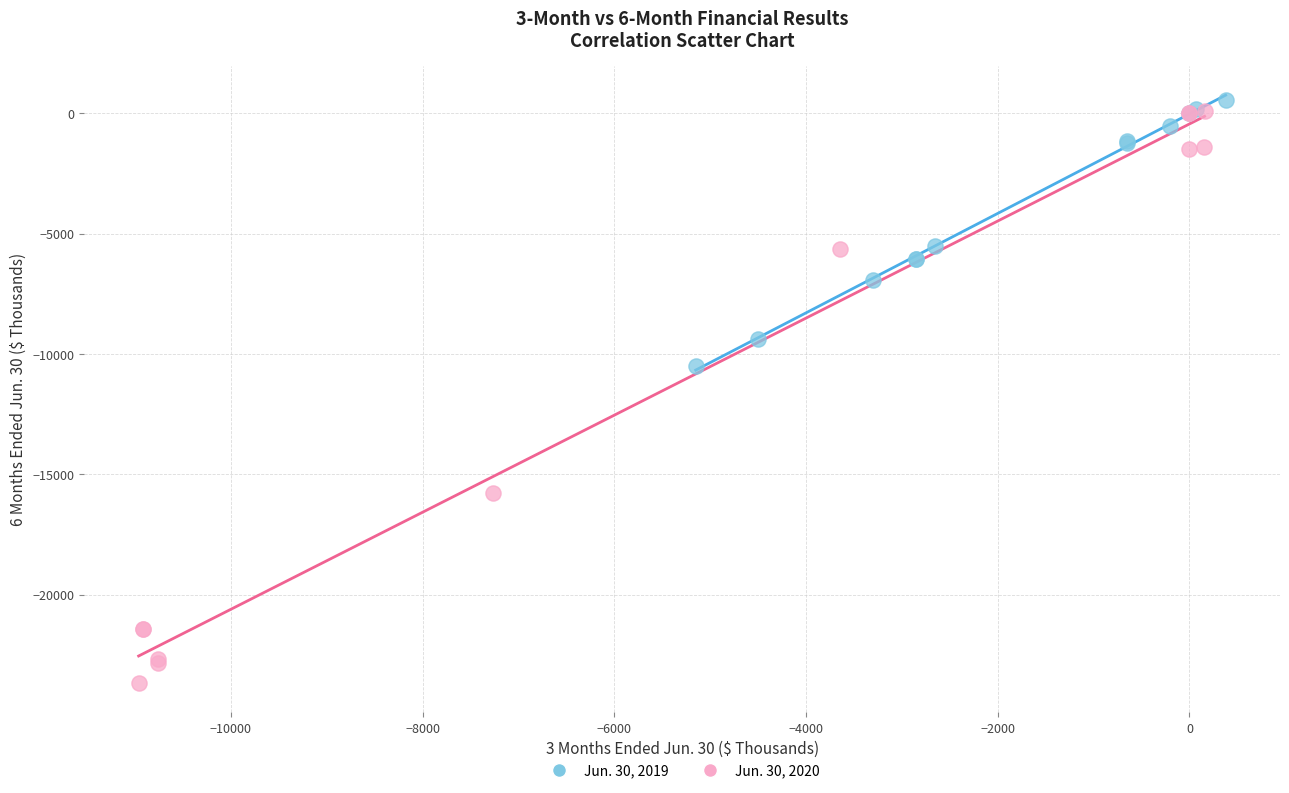

Which series has the widest spread of Y values?

Jun. 30, 2020